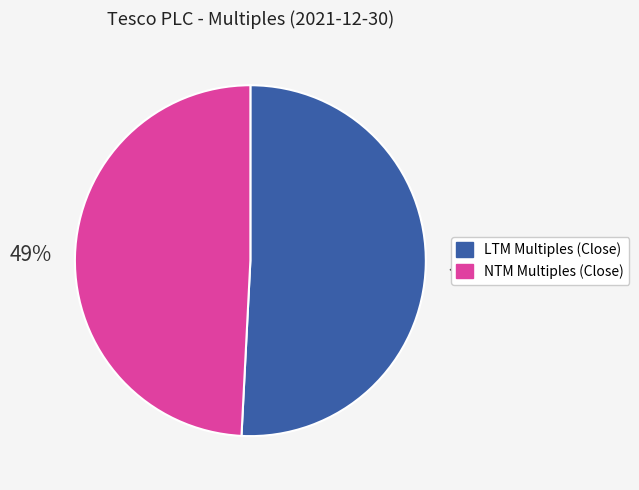

Combined, do LTM Multiples (Close) and NTM Multiples (Close) account for over 50%?

Yes